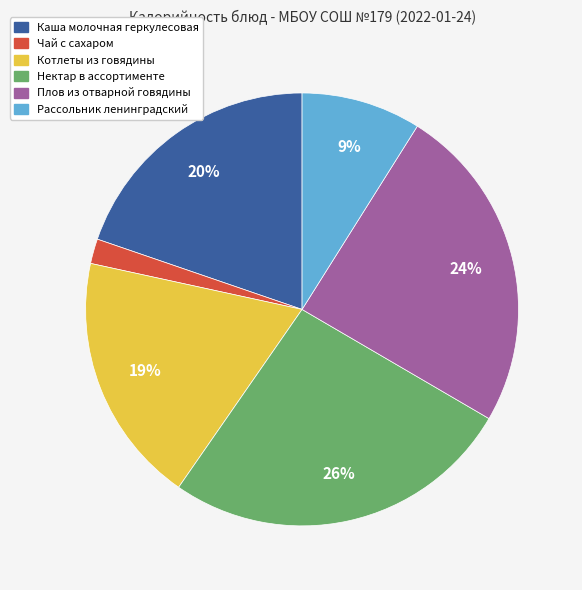

The Плов из отварной говядины slice represents 13% of the pie. True or false?

False